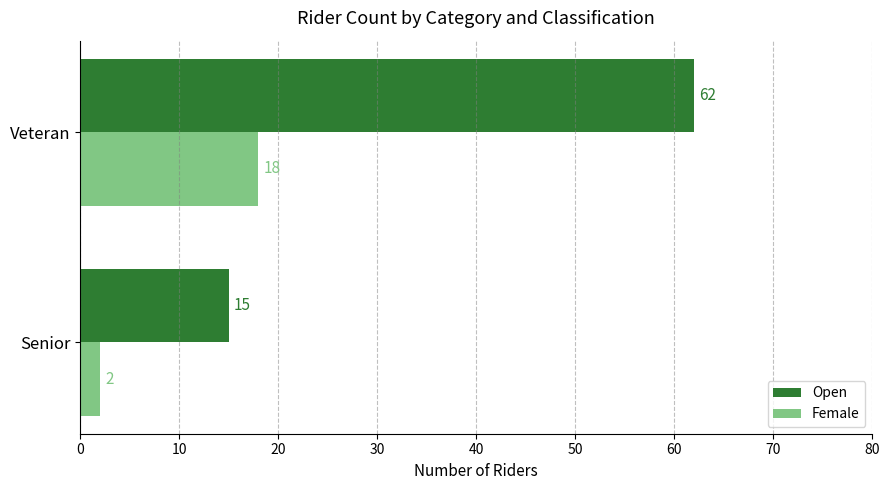

Between Senior and Veteran, which series saw the biggest shift?

Open